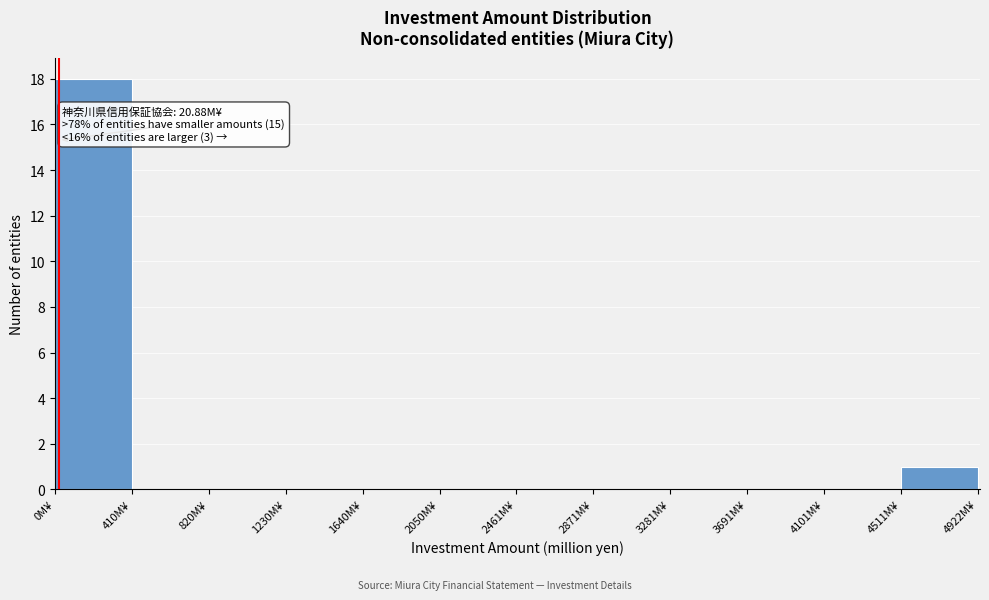

Over which range of the x-axis is the bar tallest?

0 to 400